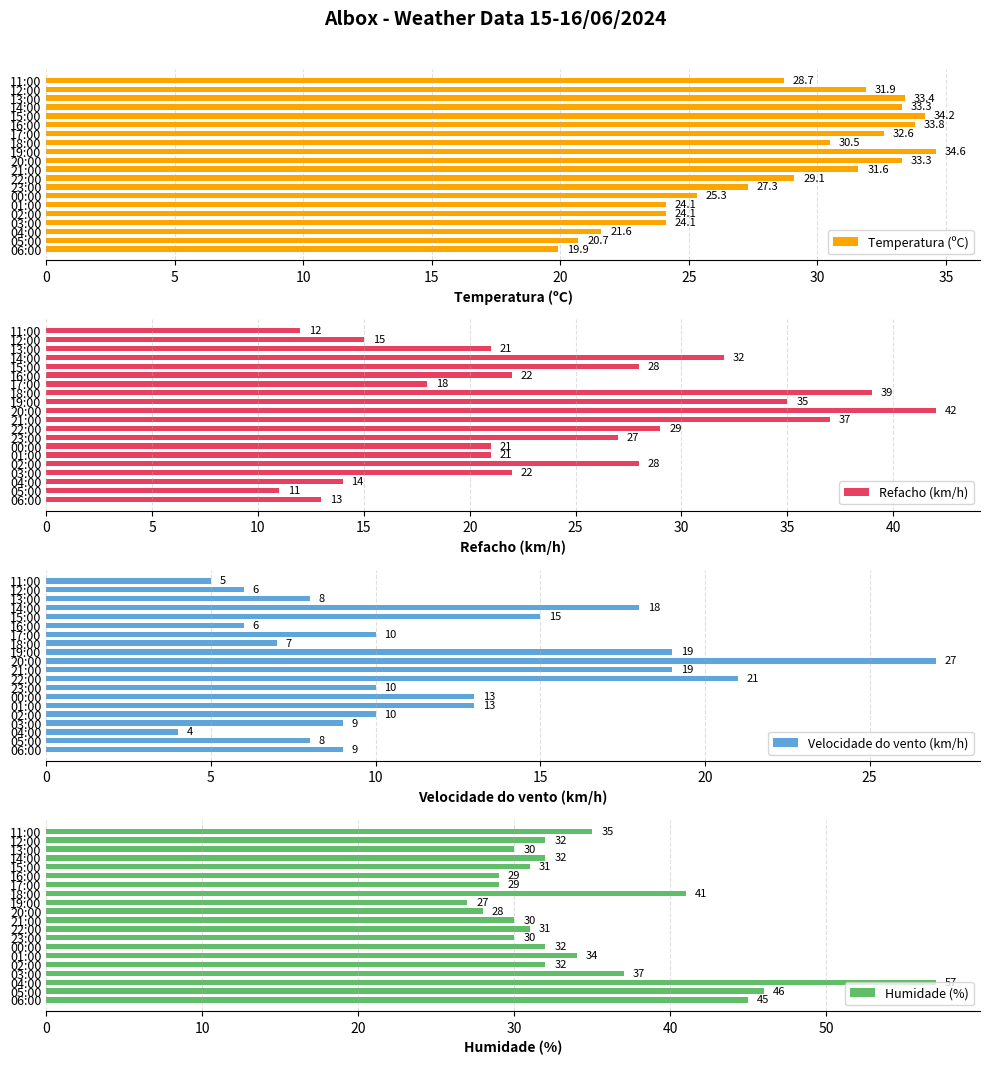

What is the average value of the Temperatura (ºC) series?

28.7